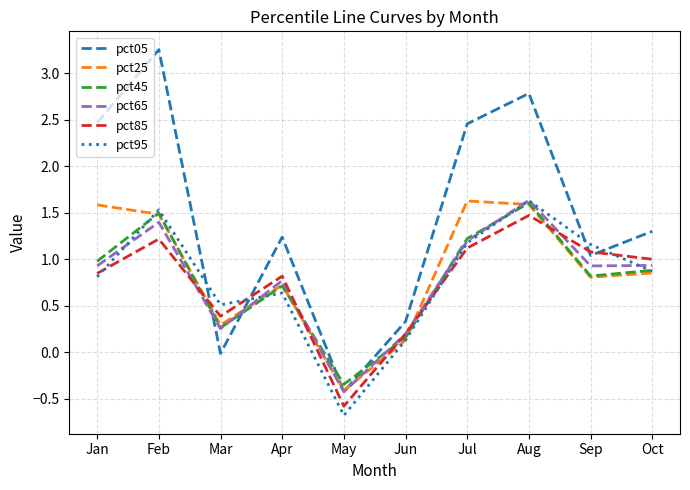

Between May and Sep, which series saw the biggest shift?

pct95